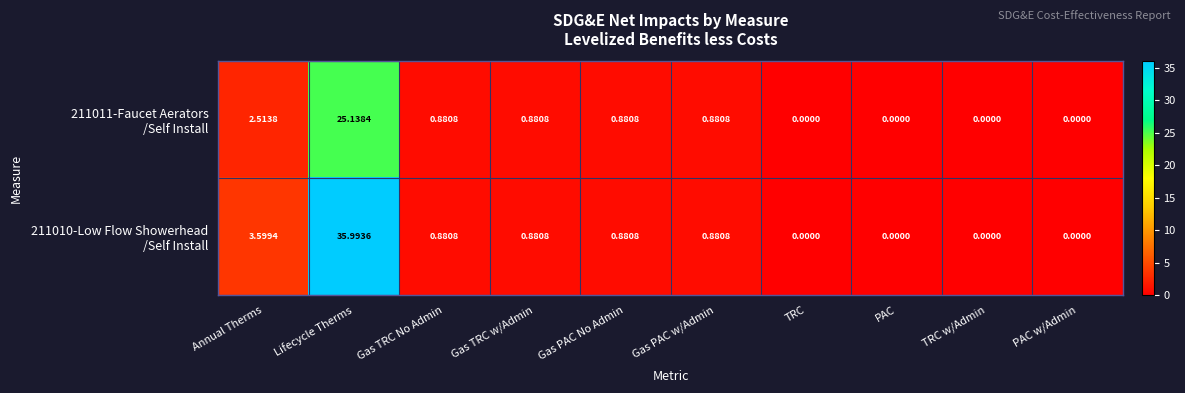

At which category is the sum across all series the highest?

Lifecycle Therms